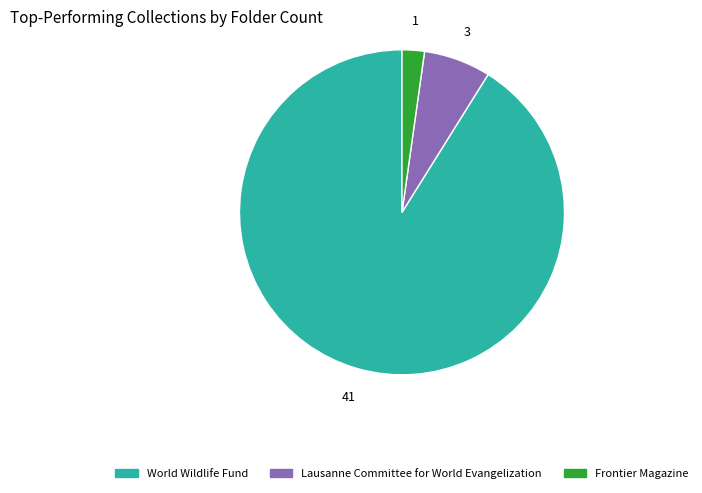

Is the sum of Lausanne Committee for World Evangelization and World Wildlife Fund greater than half?

Yes